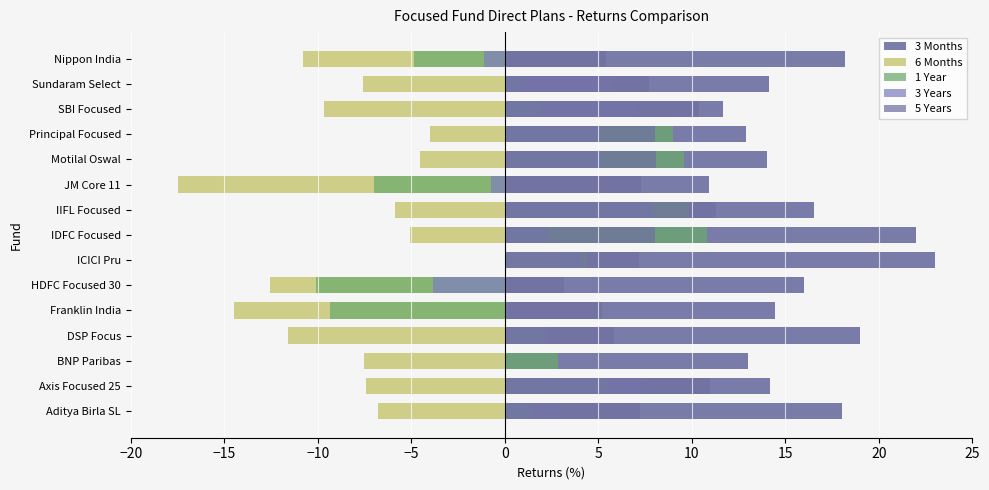

Are the bars horizontal?

Yes